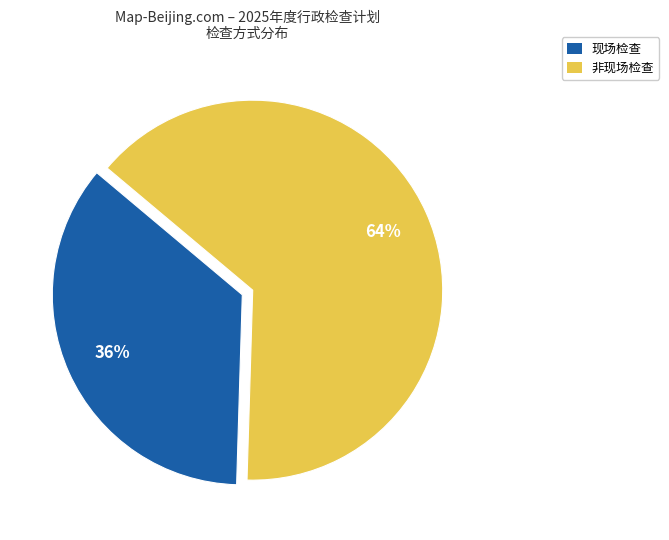

To the nearest percent, what is the average slice percentage?

50%